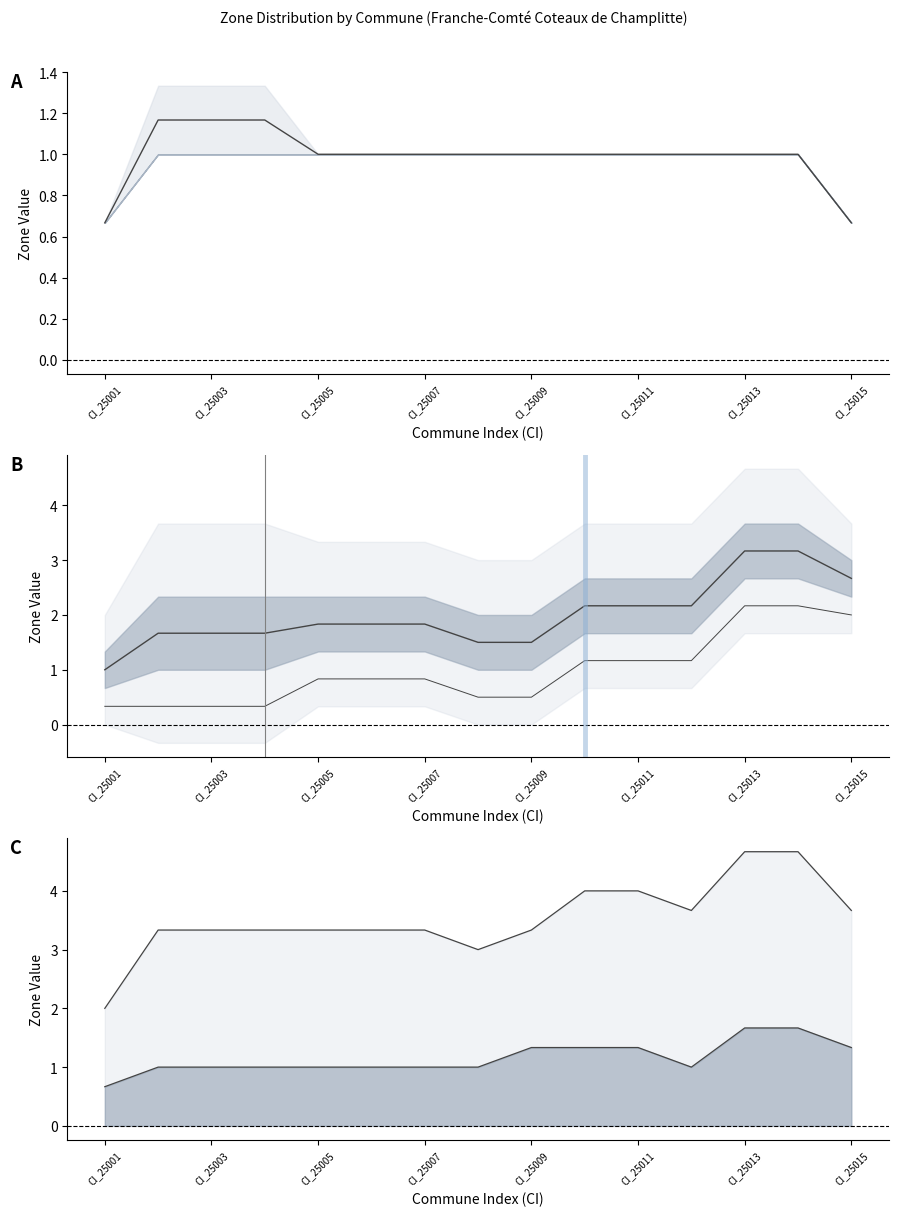

What is the difference between the highest and lowest values at CI_25002?

2